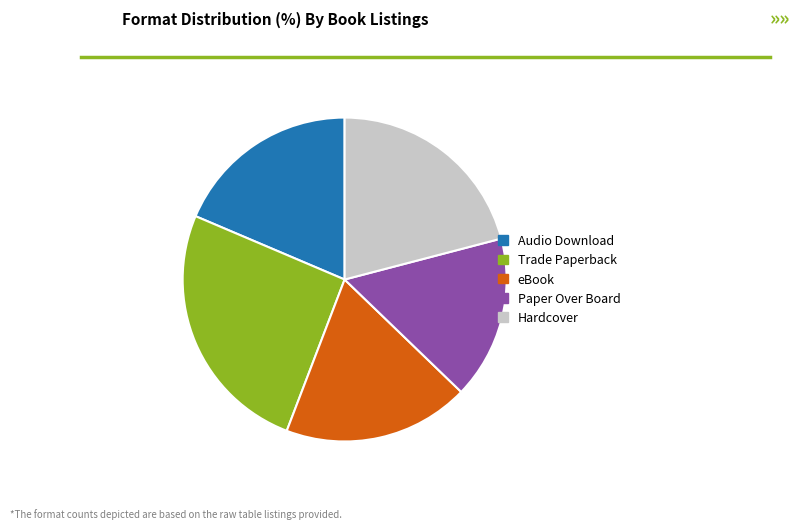

How many segments does this pie chart have?

5